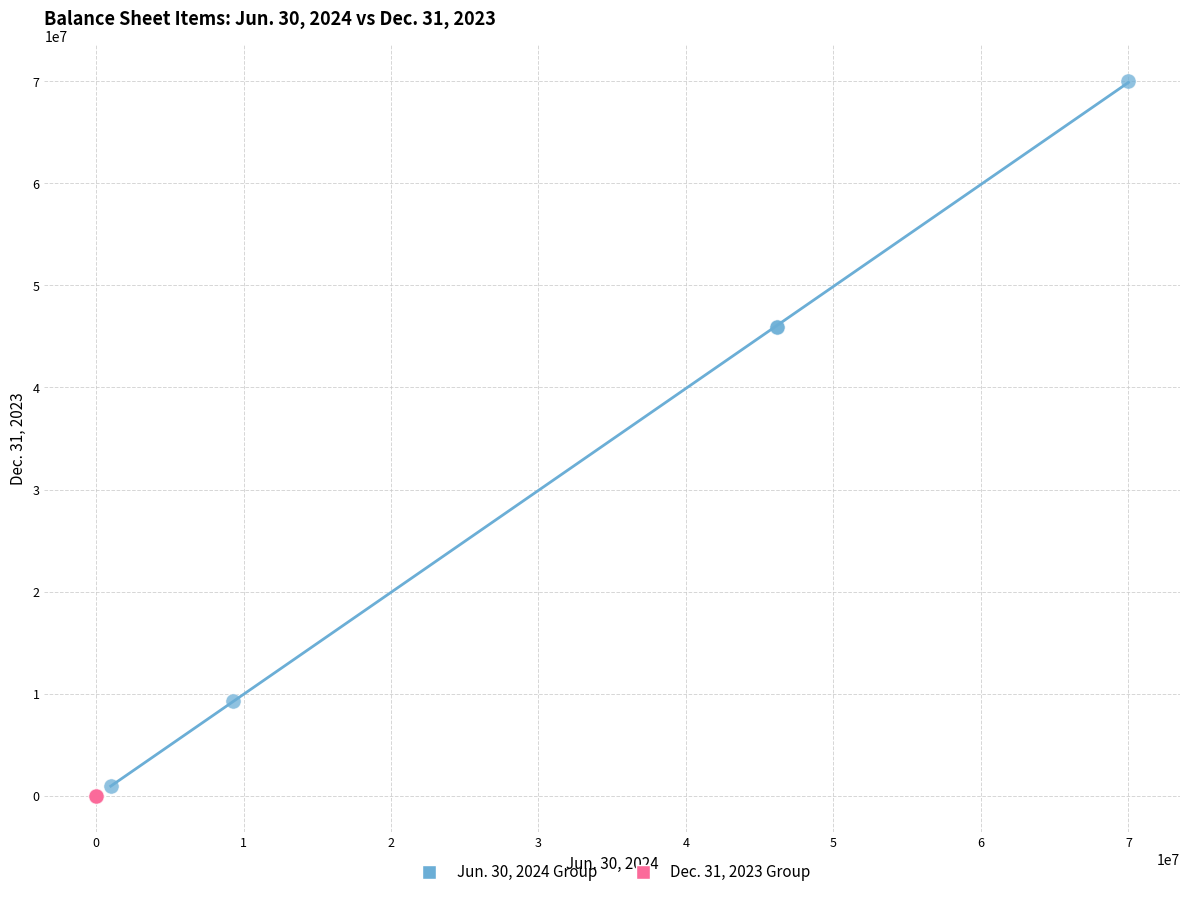

Which series contains the lowest Y value?

Dec. 31, 2023 Group